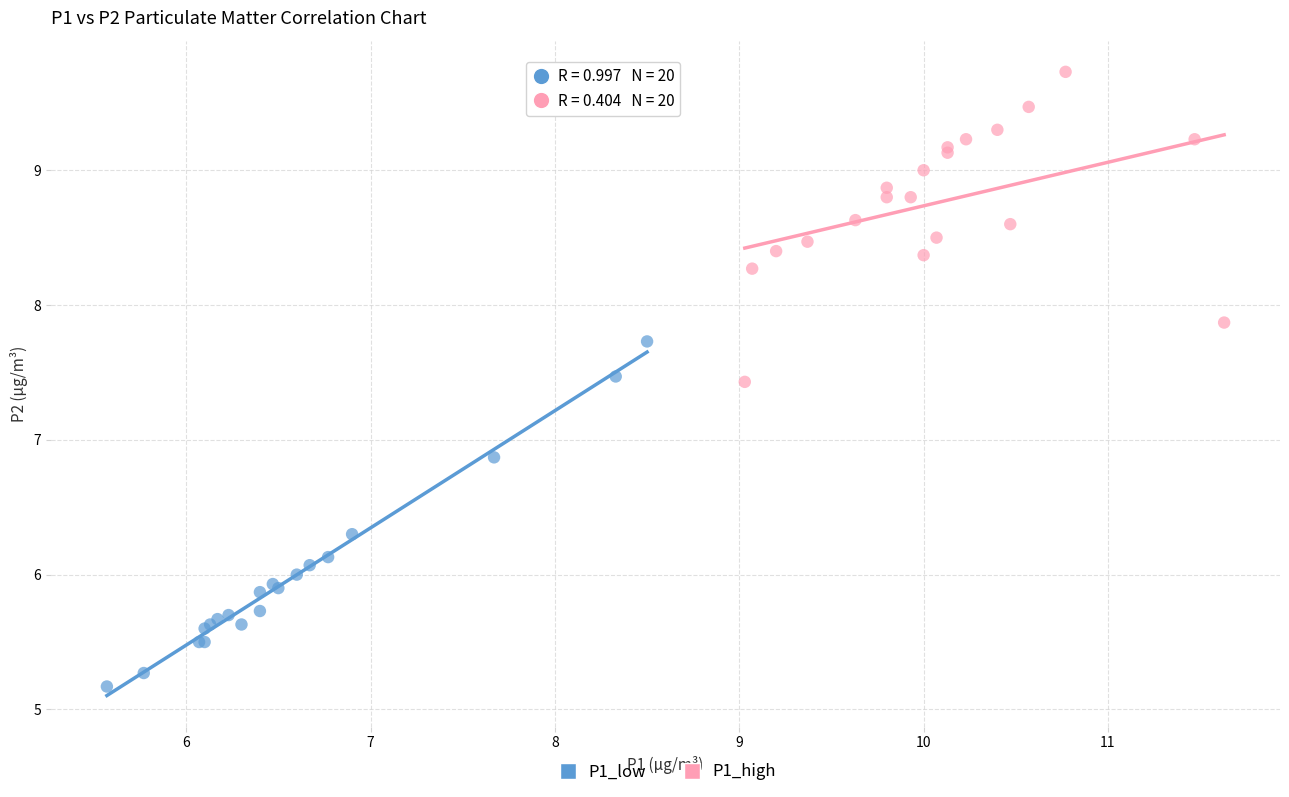

Which series contains the highest Y value?

P1_high